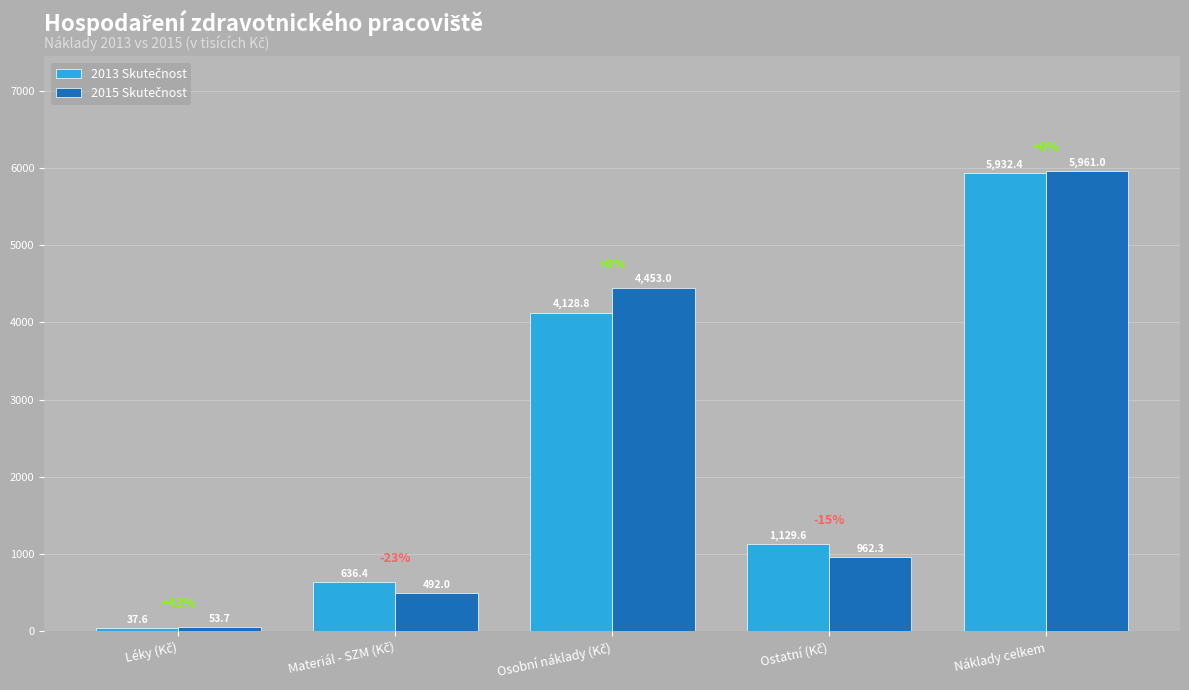

Which label corresponds to the largest value in the chart?

Náklady celkem